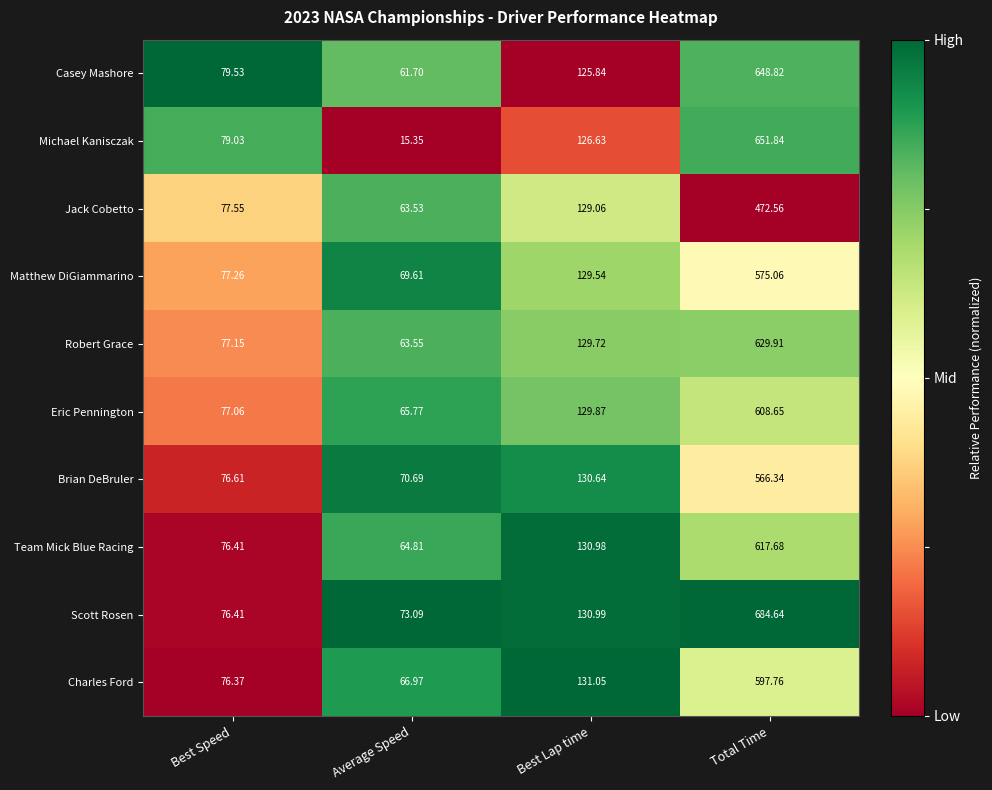

Rank the series at Total Time from lowest to highest value.

Jack Cobetto, Brian DeBruler, Matthew DiGiammarino, Charles Ford, Eric Pennington, Team Mick Blue Racing, Robert Grace, Casey Mashore, Michael Kanisczak, Scott Rosen